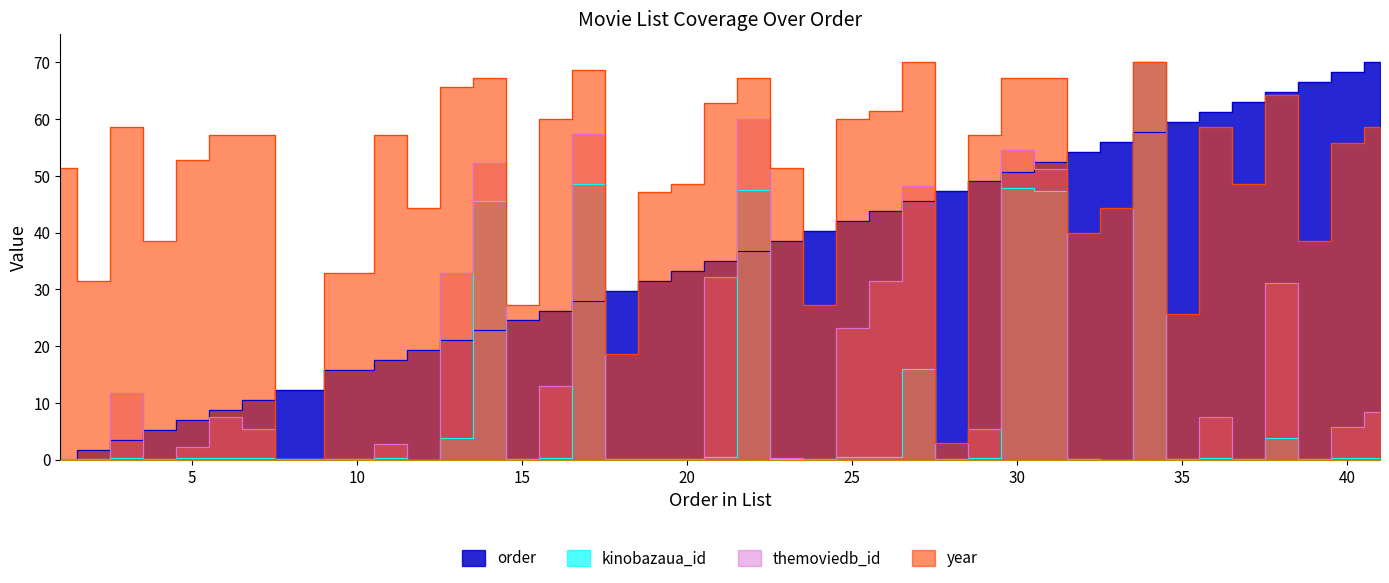

Which has a higher value, 14 or 34?

34